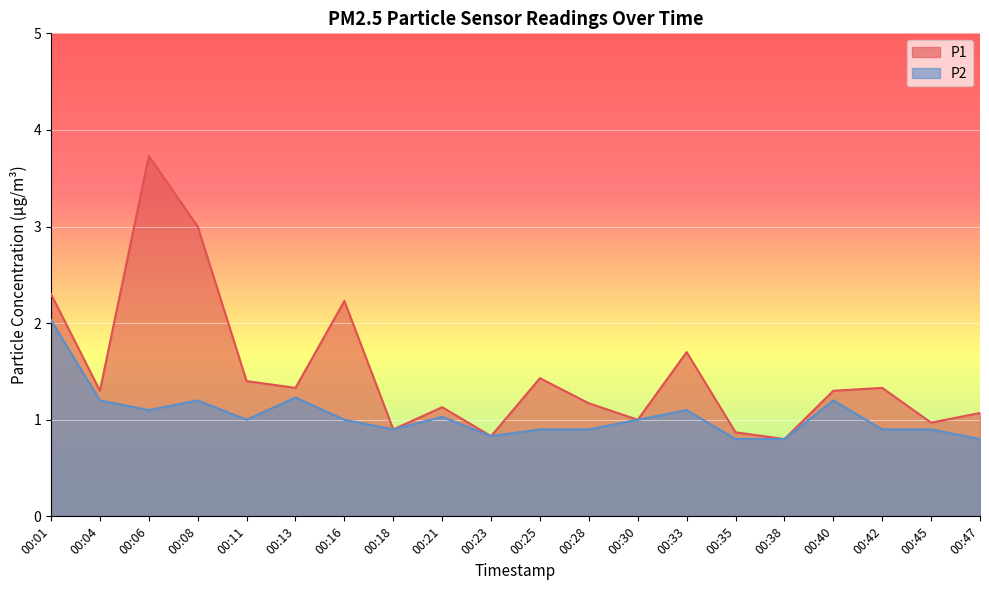

At how many categories does at least one series exceed 1?

14